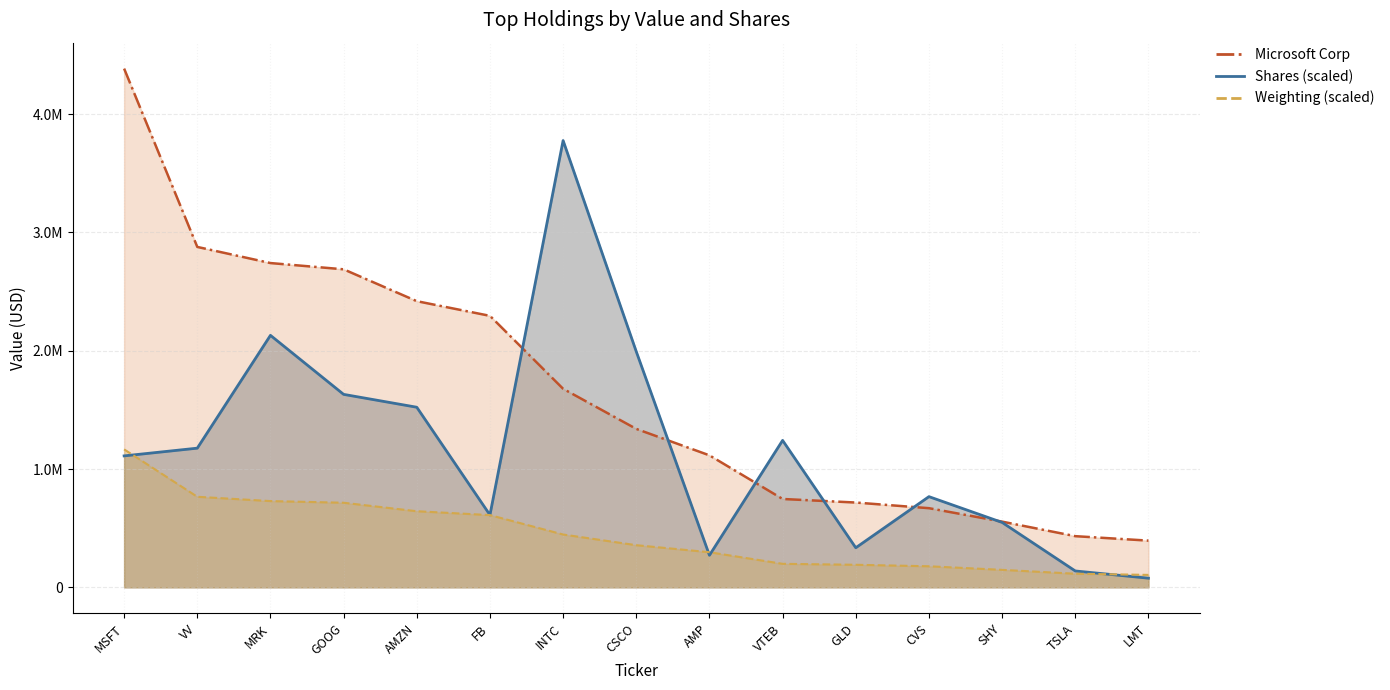

Reading left to right, extract all data points from this chart.

Microsoft Corp: MSFT=4384820	VV=2877426	MRK=2741044	GOOG=2688158	AMZN=2418839	FB=2294805	INTC=1678244	CSCO=1339108	AMP=1115637	VTEB=746753	GLD=716661	CVS=668945	SHY=555211	TSLA=432380	LMT=394646
Value: MSFT=1110960	VV=1176320	MRK=2130000	GOOG=1631040	AMZN=1522240	FB=611520	INTC=3776640	CSCO=1992720	AMP=270720	VTEB=1242000	GLD=334400	CVS=766480	SHY=548560	TSLA=138240	LMT=77200
Weighting: MSFT=1166100	VV=765300	MRK=729000	GOOG=714900	AMZN=643200	FB=610500	INTC=446400	CSCO=356100	AMP=296700	VTEB=198600	GLD=190500	CVS=177900	SHY=147600	TSLA=114900	LMT=105000